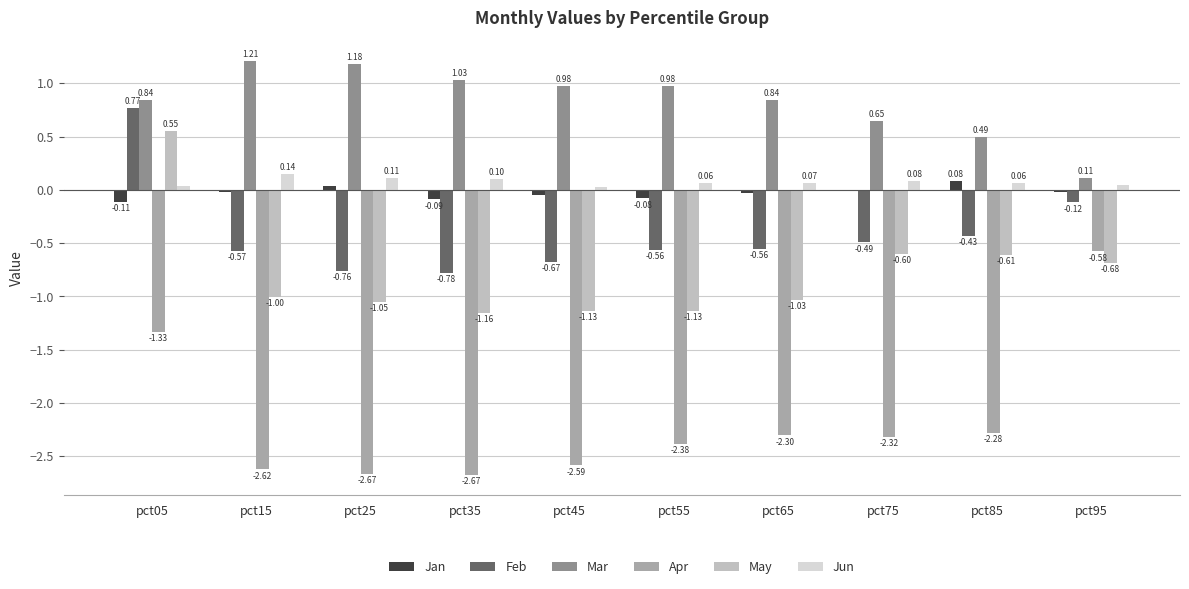

What is the sum of the Apr values at pct85 and pct75?

-4.6